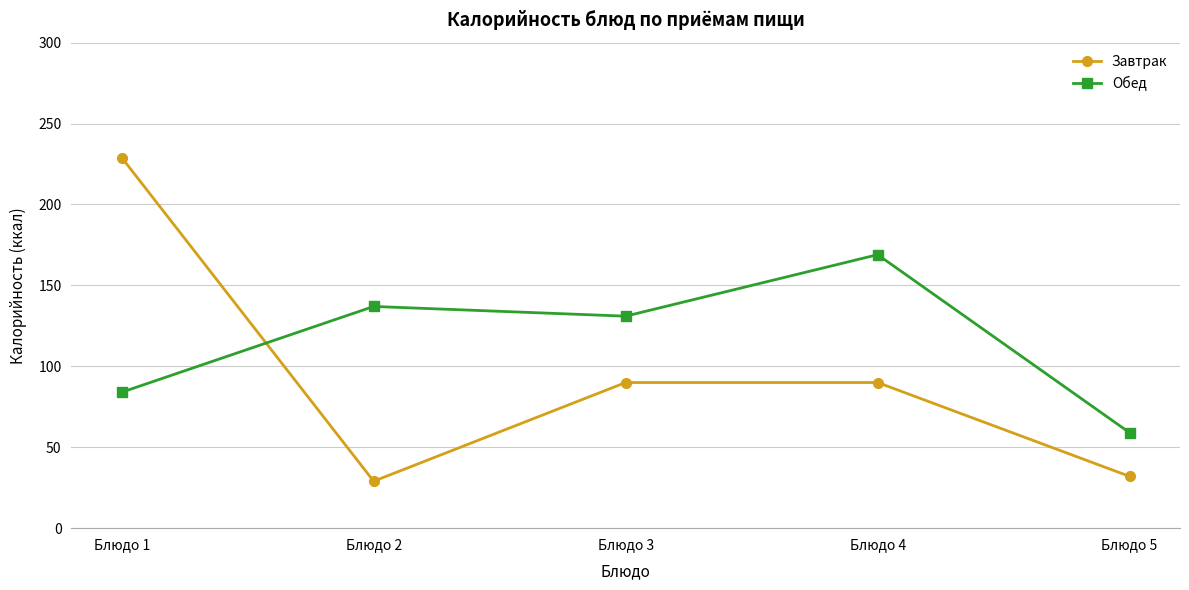

Where is the first local minimum for Обед?

Блюдо 3